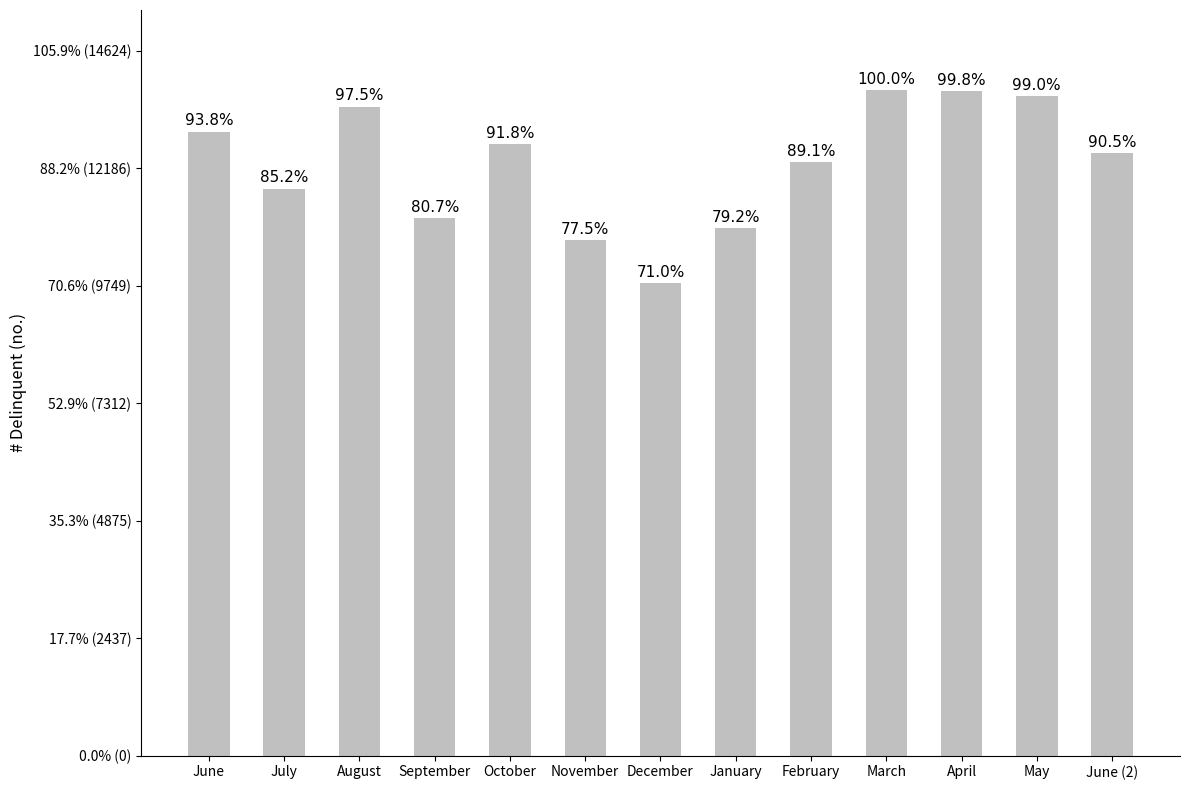

Which has a higher value, September or May?

May